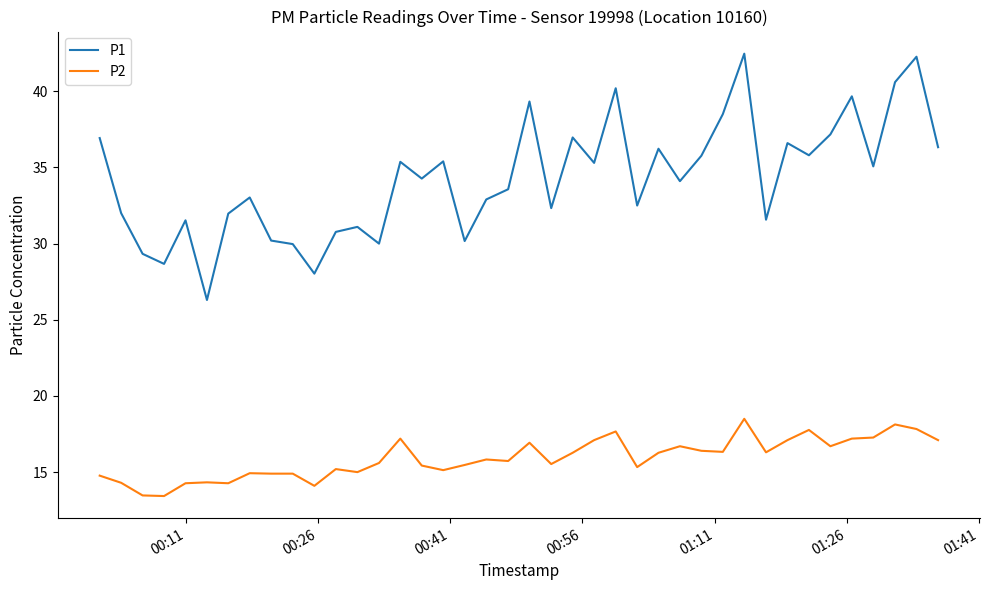

What is the lowest value of the P2 series?

13.4